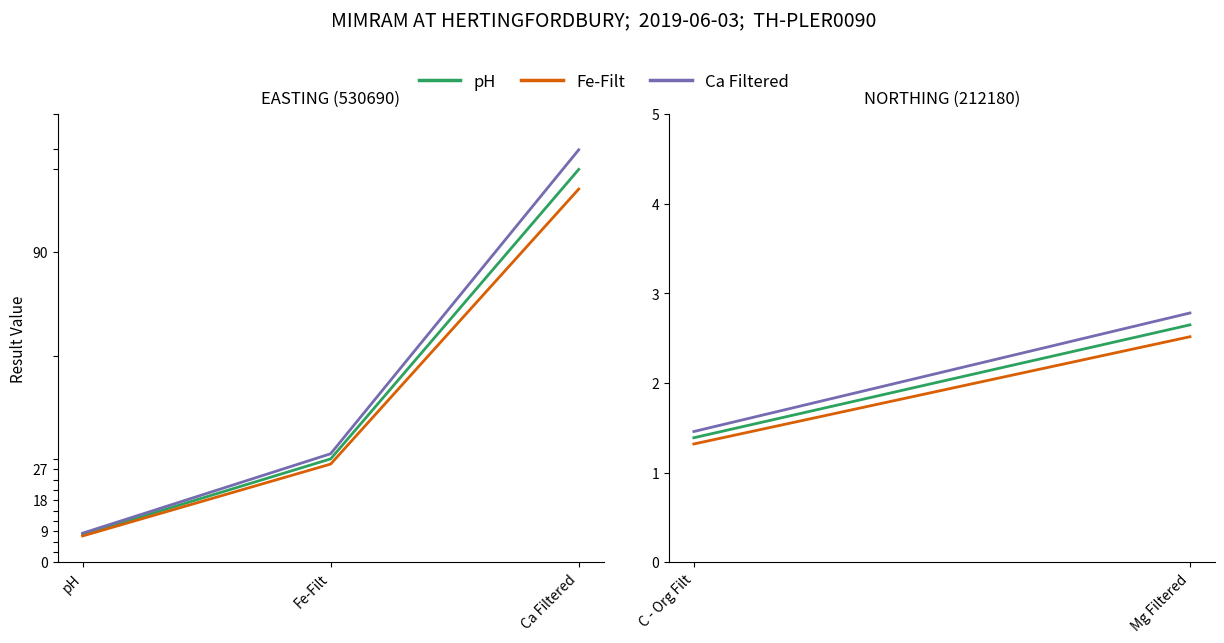

What value does the pH series have at pH?

8.0